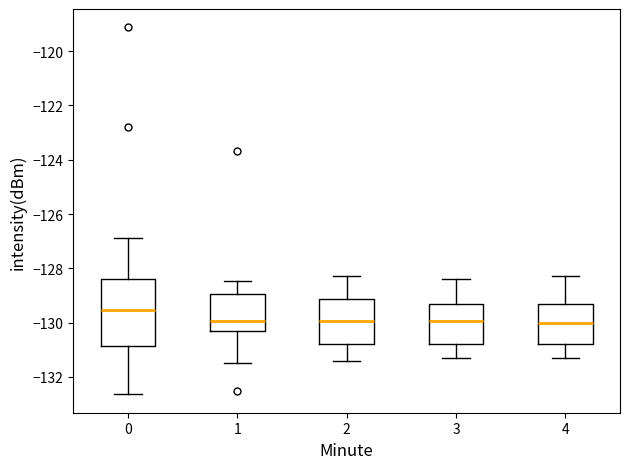

Reading left to right, transcribe this box plot: for each box, give where its median line is, the range the box spans, and where its two whiskers end, as read against the y-axis. The values are not printed on the chart, so give them approximately, as read against the axis.

0: median -129.6, box -130.8 to -128.4, whiskers -132.6 to -126.8
1: median -130.0, box -130.4 to -129.0, whiskers -131.4 to -128.4
2: median -130.0, box -130.8 to -129.2, whiskers -131.4 to -128.2
3: median -130.0, box -130.8 to -129.4, whiskers -131.2 to -128.4
4: median -130.0, box -130.8 to -129.4, whiskers -131.2 to -128.2